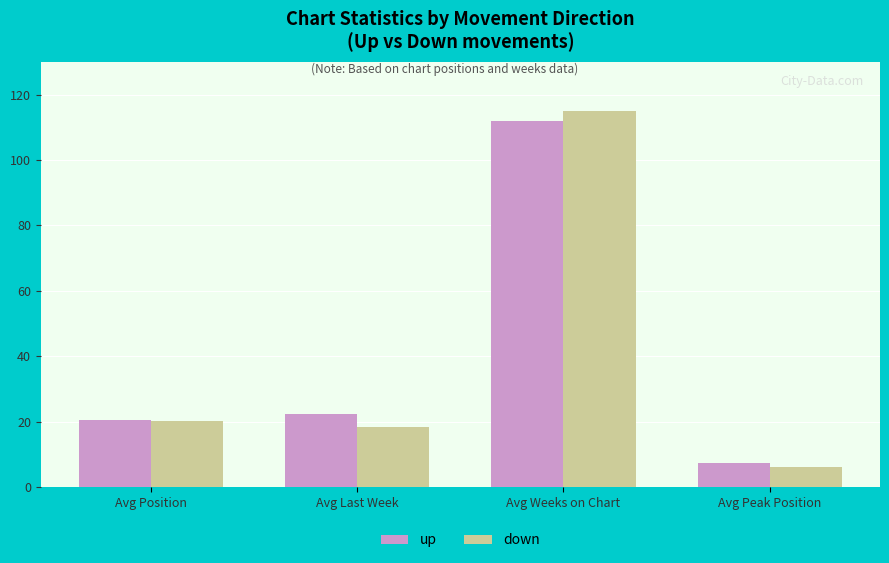

At which category is the sum across all series the highest?

Avg Weeks on Chart